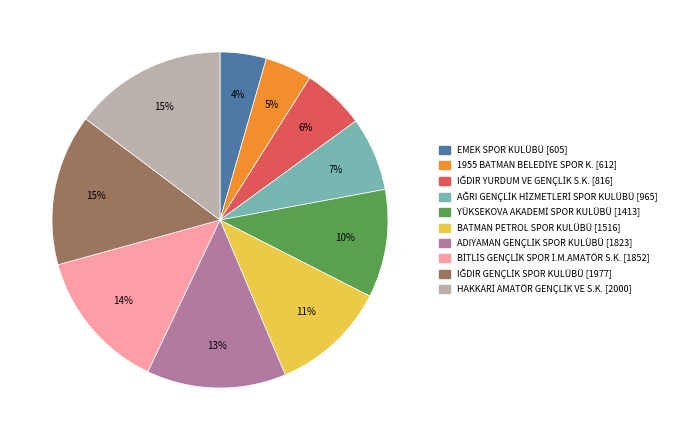

To the nearest percent, what is the average slice percentage?

10%